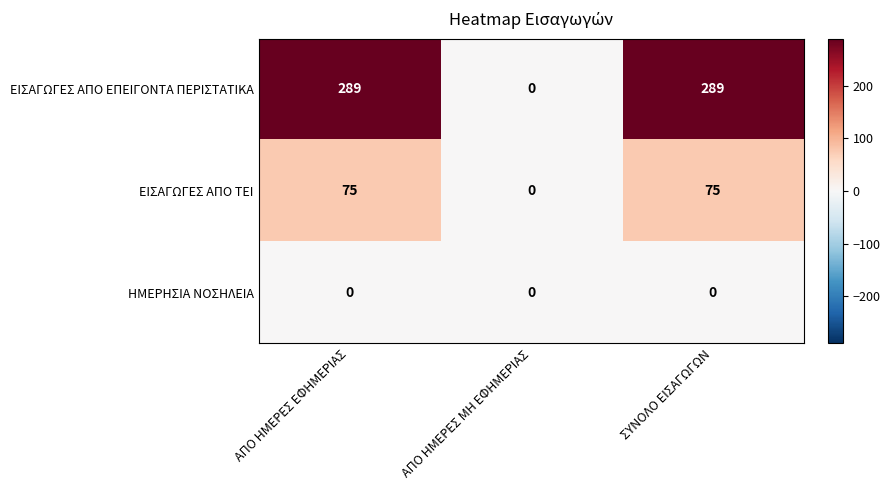

Reading left to right, list all the values displayed in this chart.

ΕΙΣΑΓΩΓΕΣ ΑΠΟ ΕΠΕΙΓΟΝΤΑ ΠΕΡΙΣΤΑΤΙΚΑ: 289	0	289
ΕΙΣΑΓΩΓΕΣ ΑΠΟ ΤΕΙ: 75	0	75
ΗΜΕΡΗΣΙΑ ΝΟΣΗΛΕΙΑ: 0	0	0